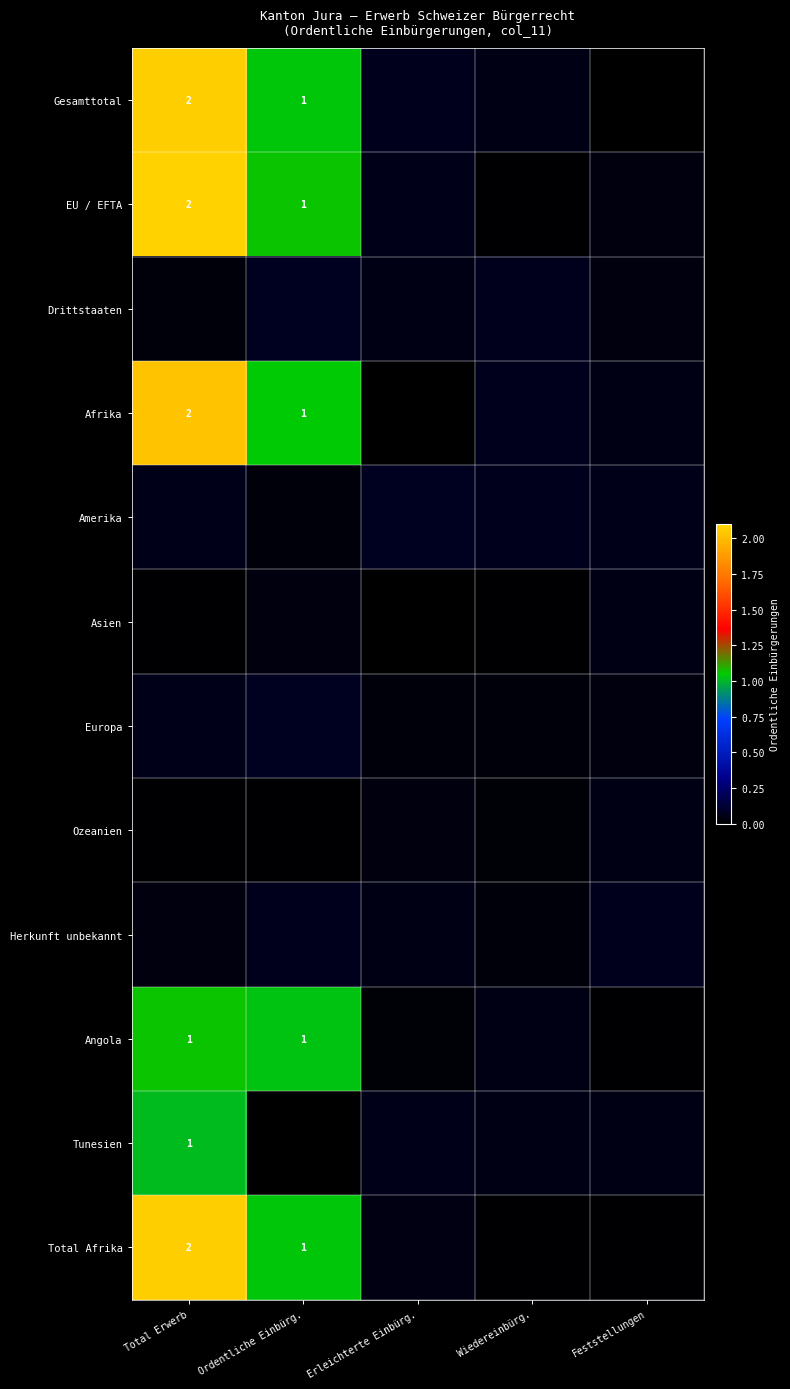

Which series has the widest spread of values?

EU / EFTA